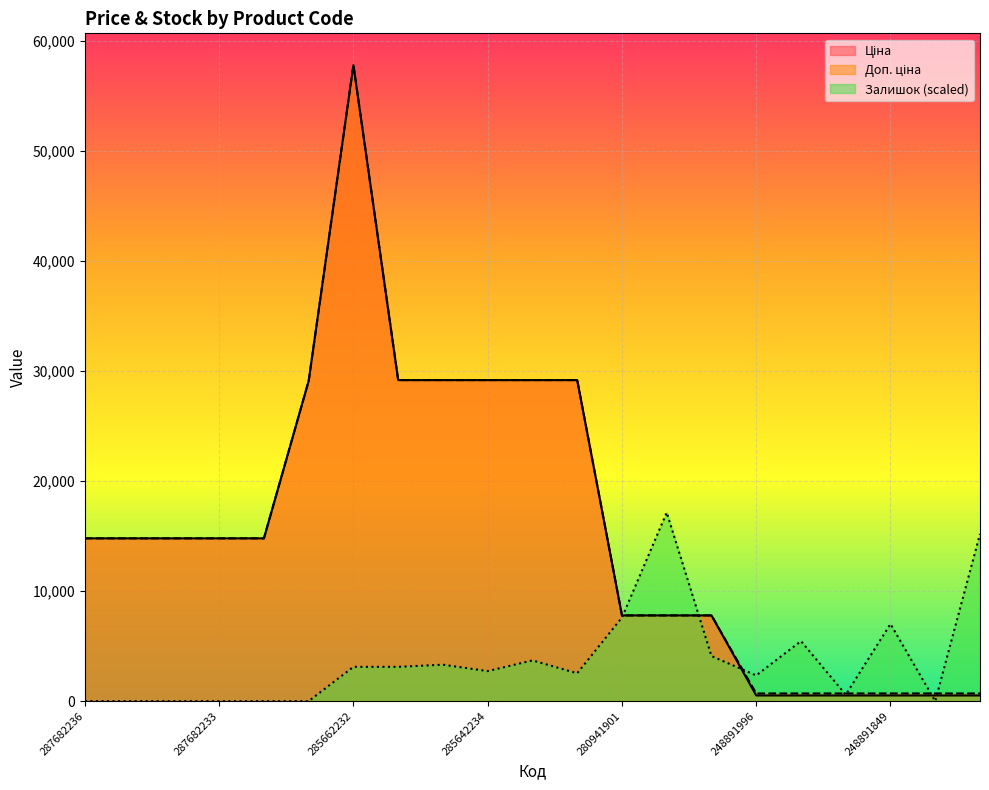

Where do Залишок and Доп. ціна first cross each other?

280941901 and 280941856